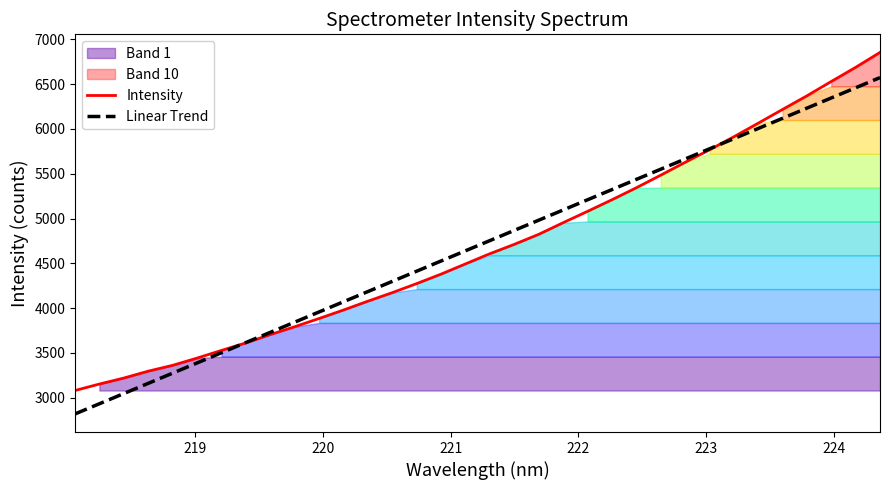

What is the minimum value for Intensity?

3080.5